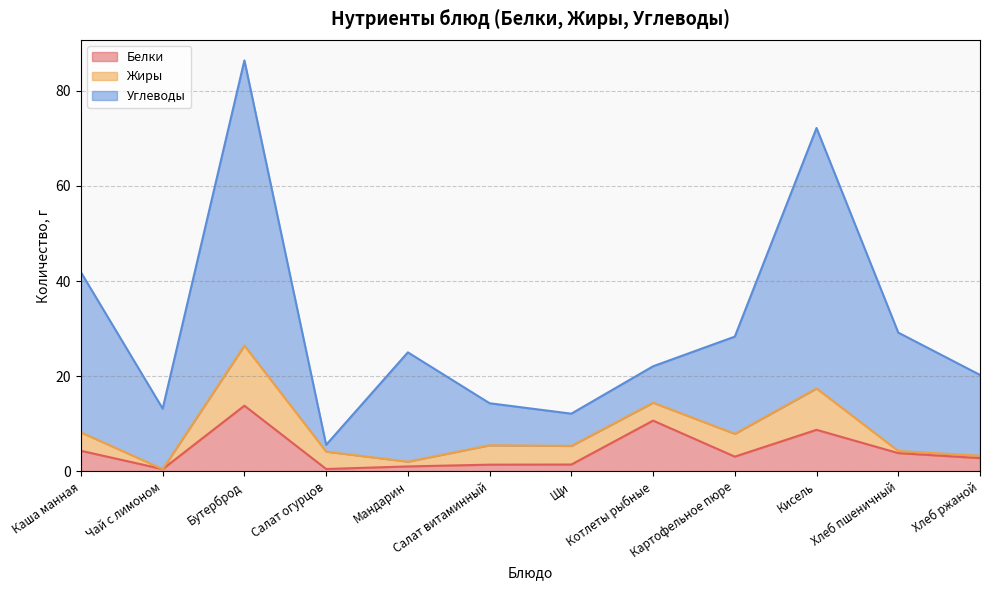

The value of Белки at Котлеты рыбные is 15.3. True or false?

False